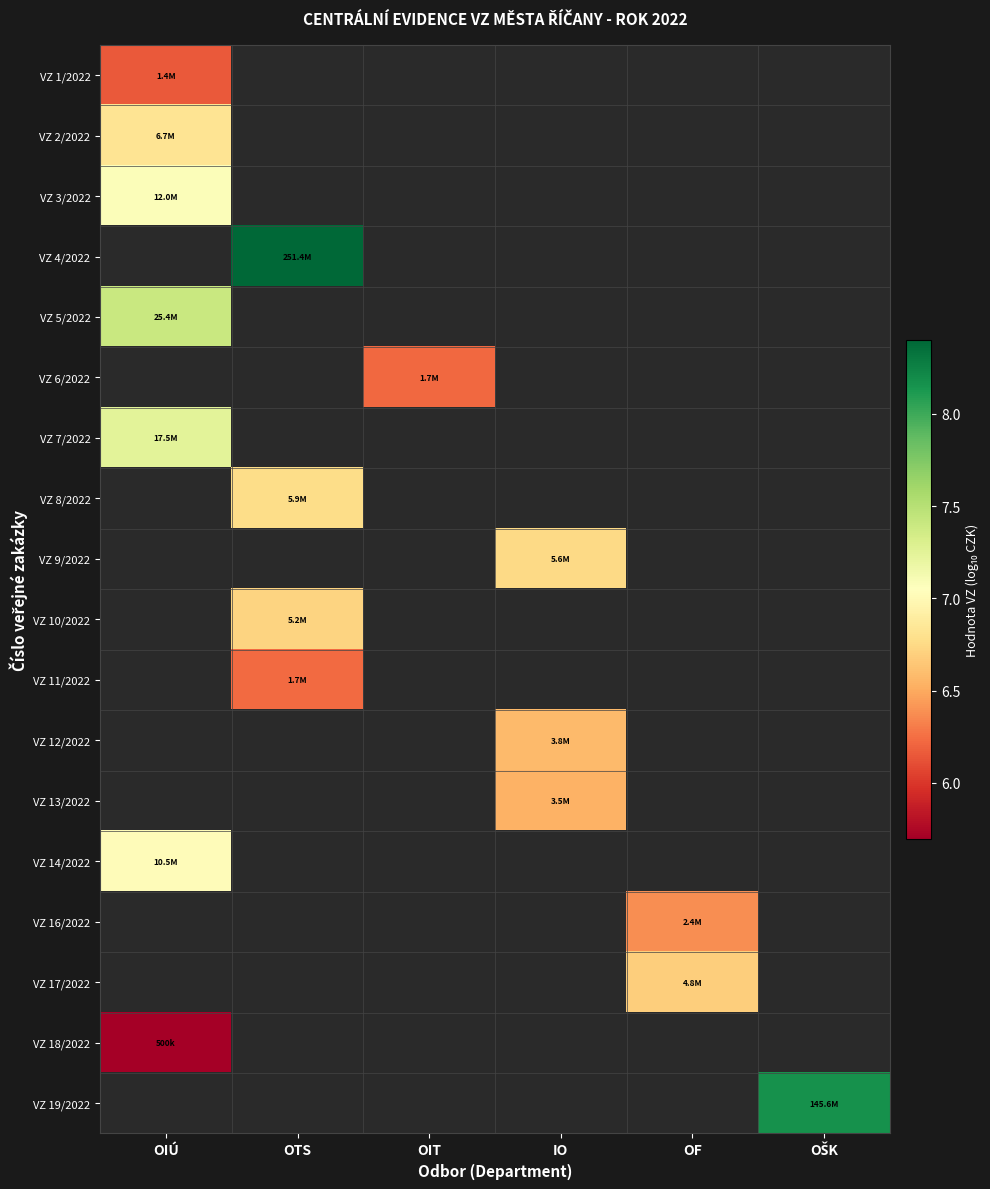

Which category has the highest value in the VZ 5/2022 series?

OIÚ